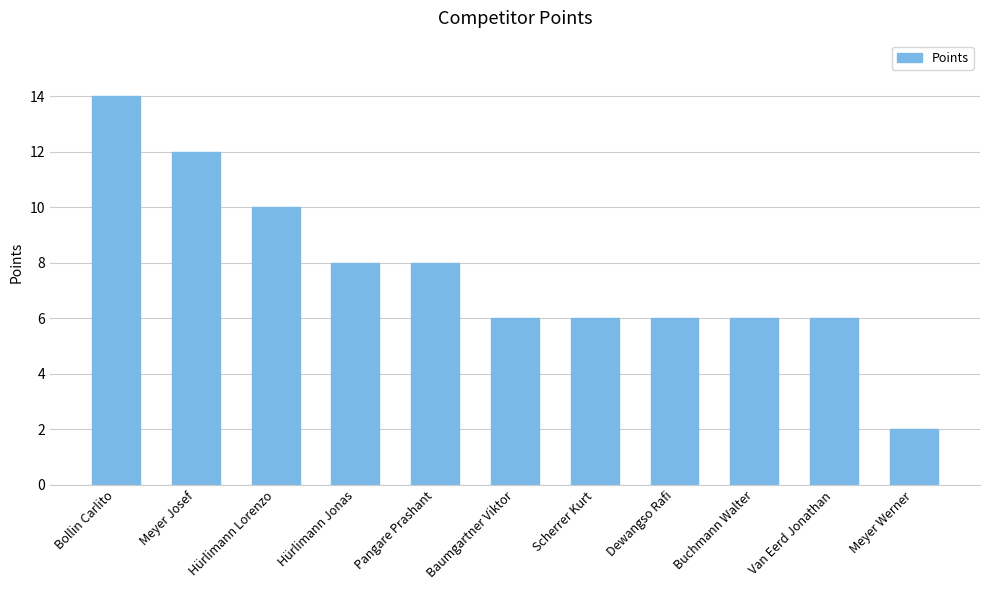

What is the average value?

8